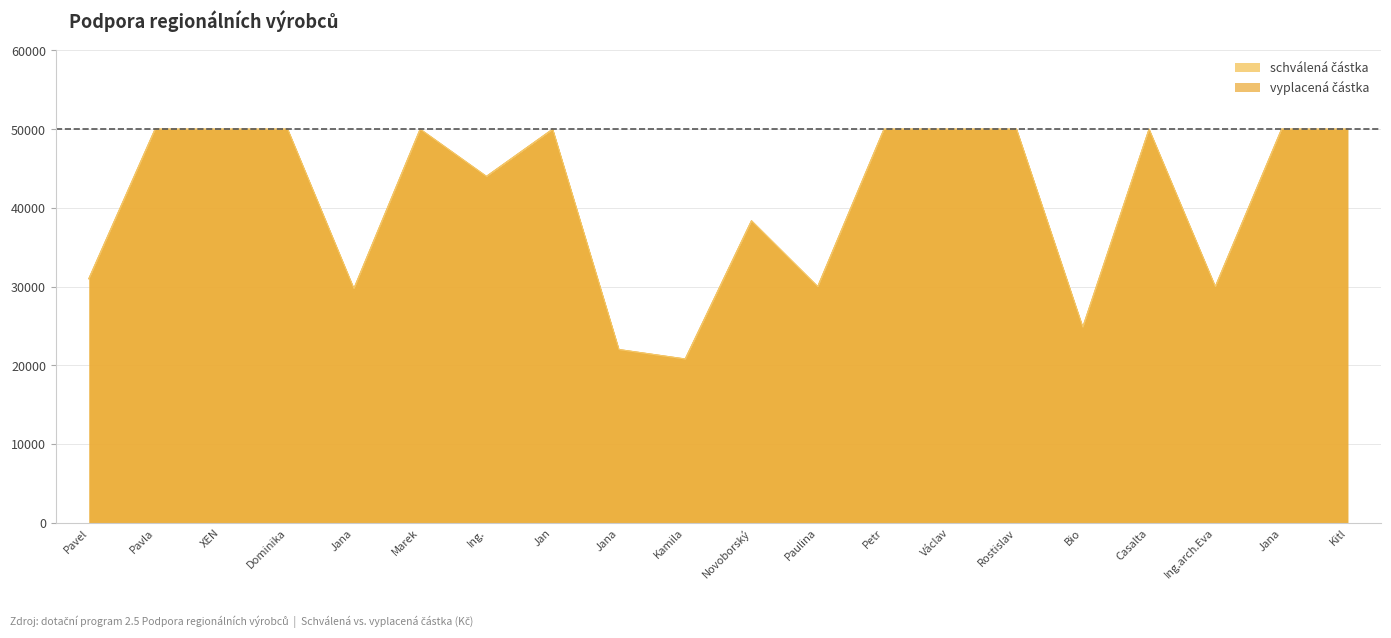

Count the number of data series in this chart.

2